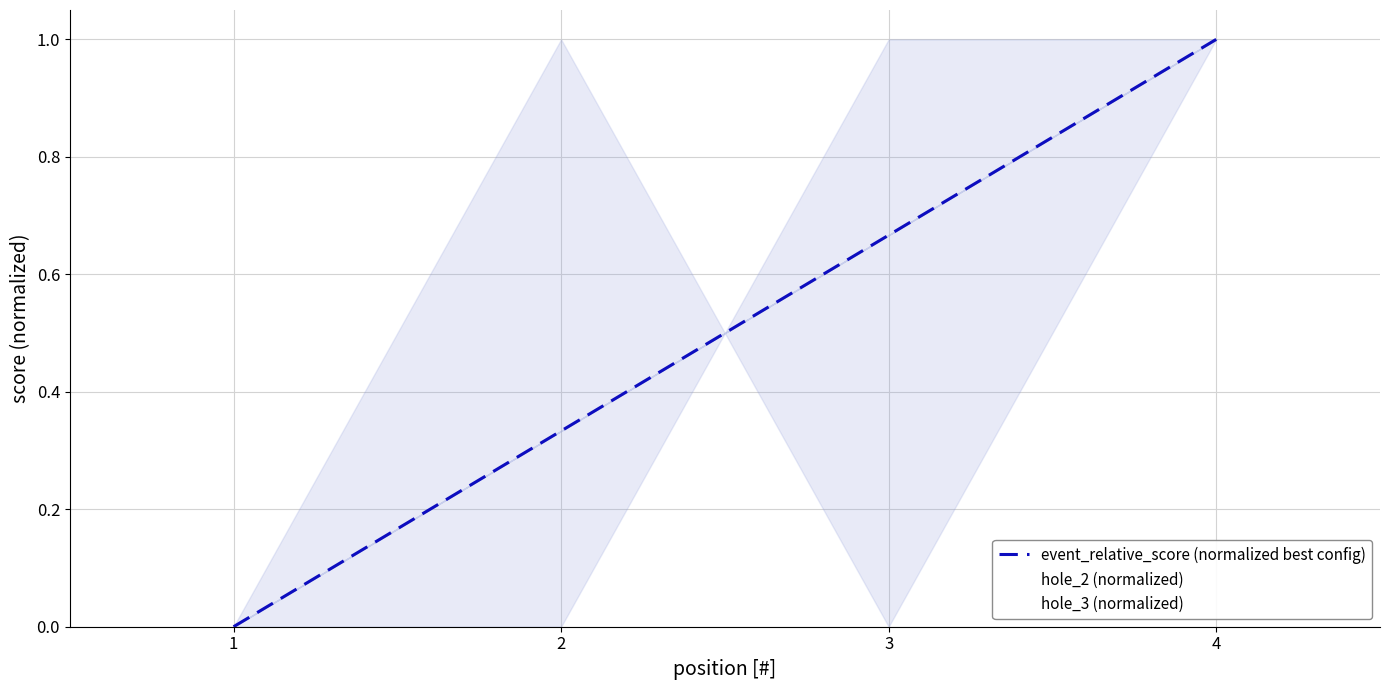

Rank the categories by event_relative_score (normalized best config) value from lowest to highest.

1, 2, 3, 4